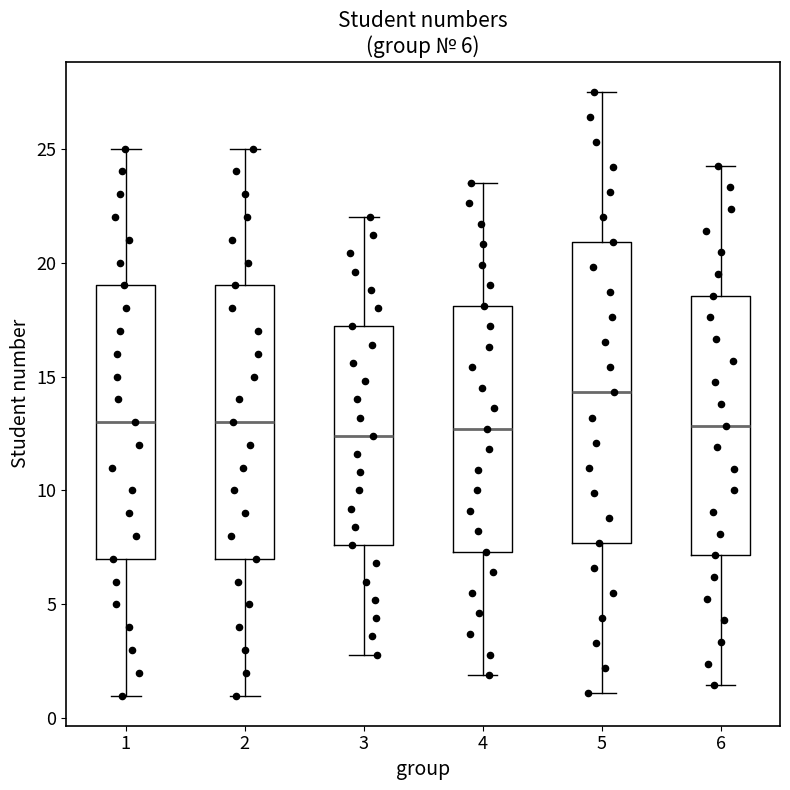

Which box is the tallest, from its lower edge to its upper edge?

5